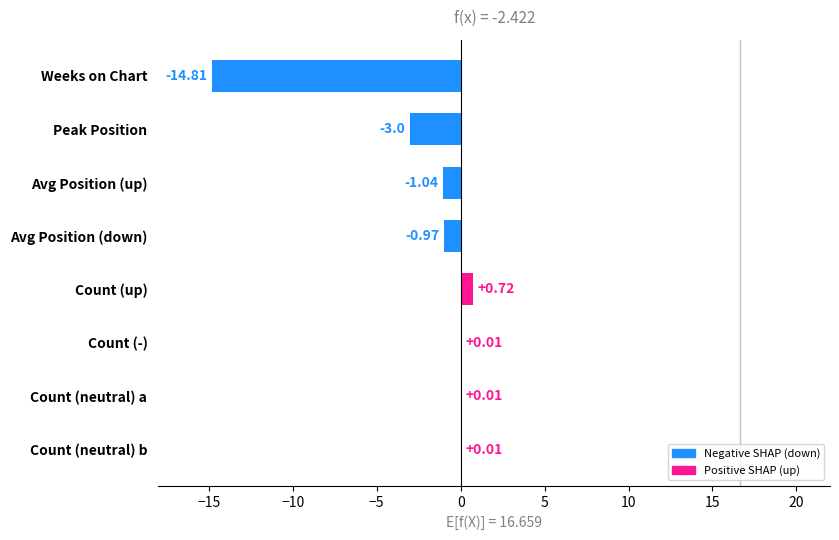

What is the sum of all values?

-19.1